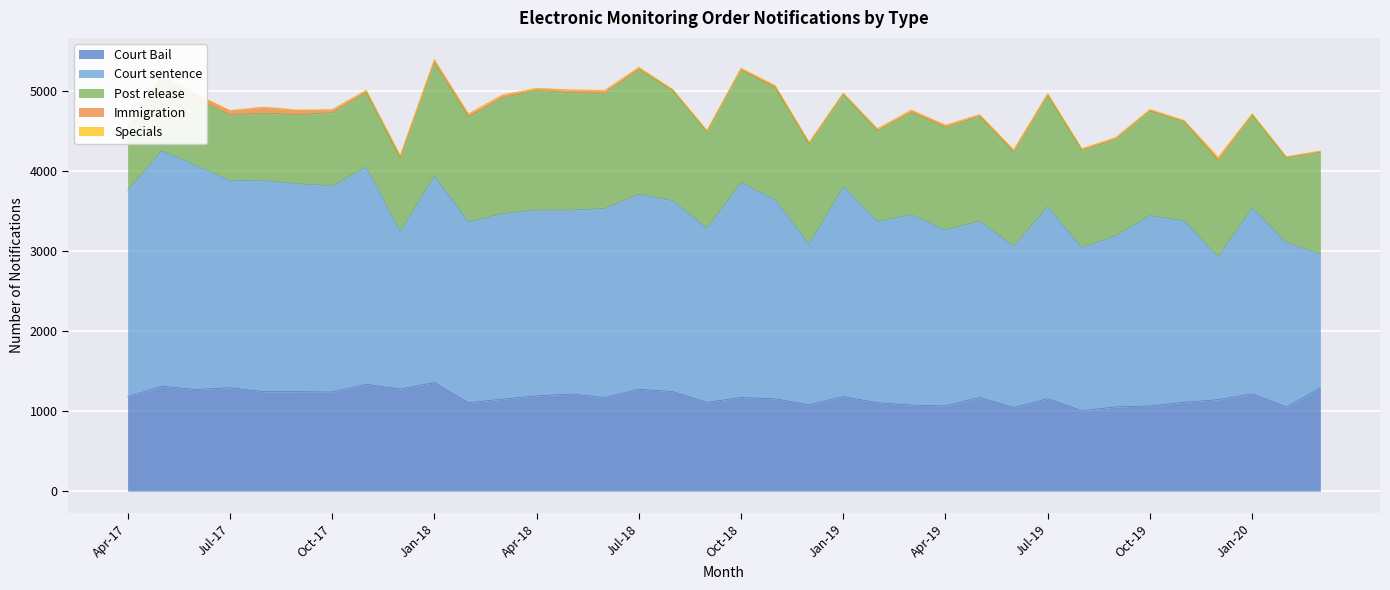

Which series has the largest range (max minus min)?

Court sentence